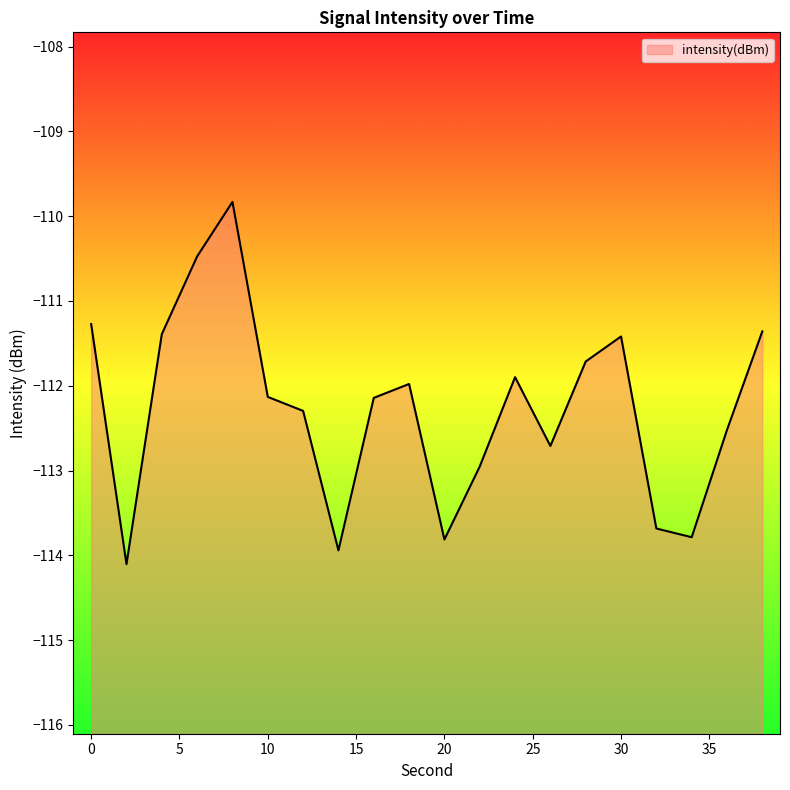

What is the difference between the maximum and minimum values?

4.3